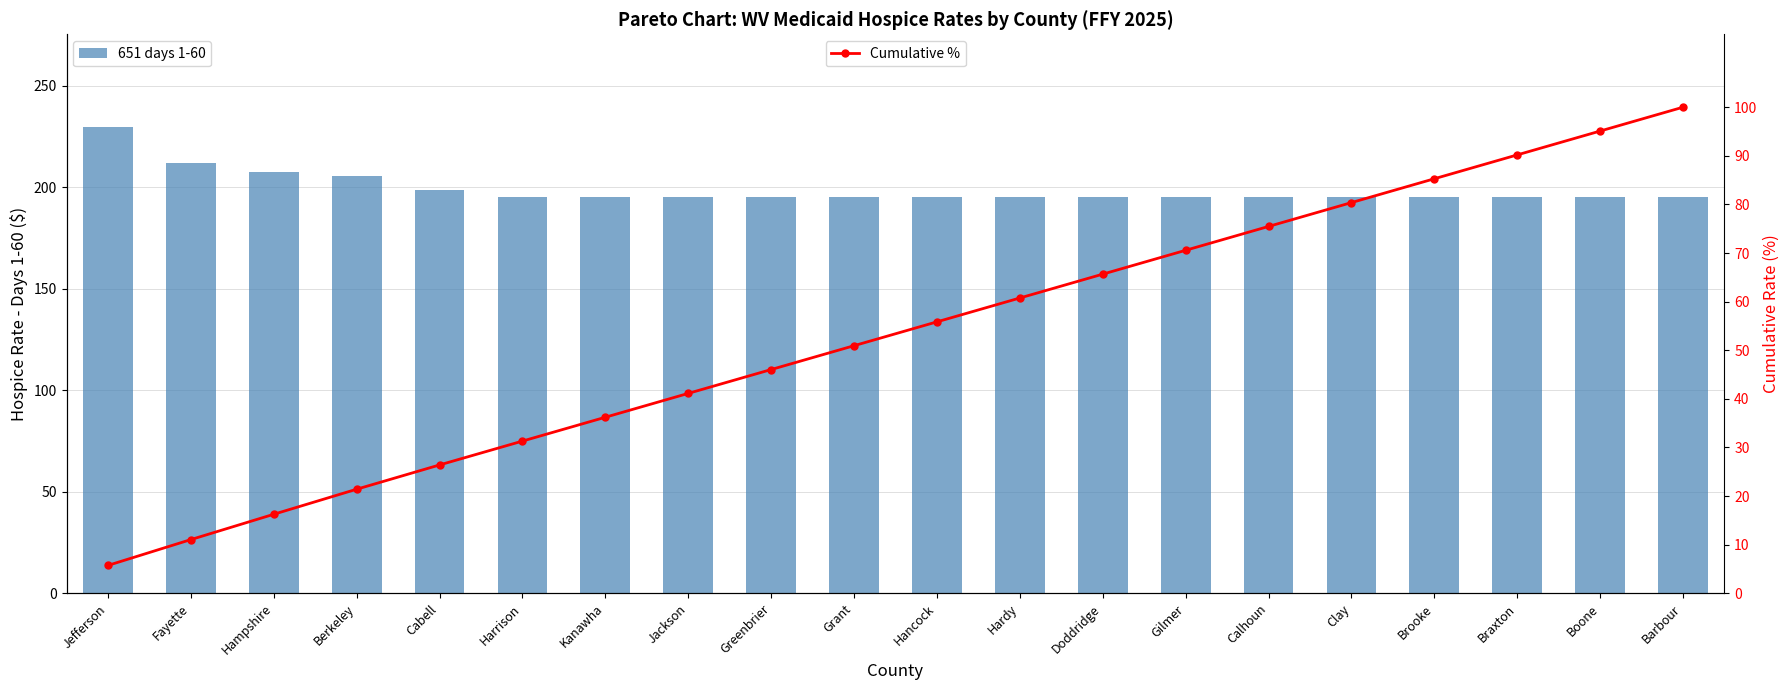

Reading left to right, what are all the values shown in this chart?

651 days 1-60: 229.5	212.0	207.8	205.5	198.9	195.2	195.2	195.2	195.2	195.2	195.2	195.2	195.2	195.2	195.2	195.2	195.2	195.2	195.2	195.2
Cumulative %: 5.7	11.0	16.3	21.4	26.4	31.3	36.2	41.1	46.0	50.9	55.8	60.7	65.7	70.6	75.5	80.4	85.3	90.2	95.1	100.0